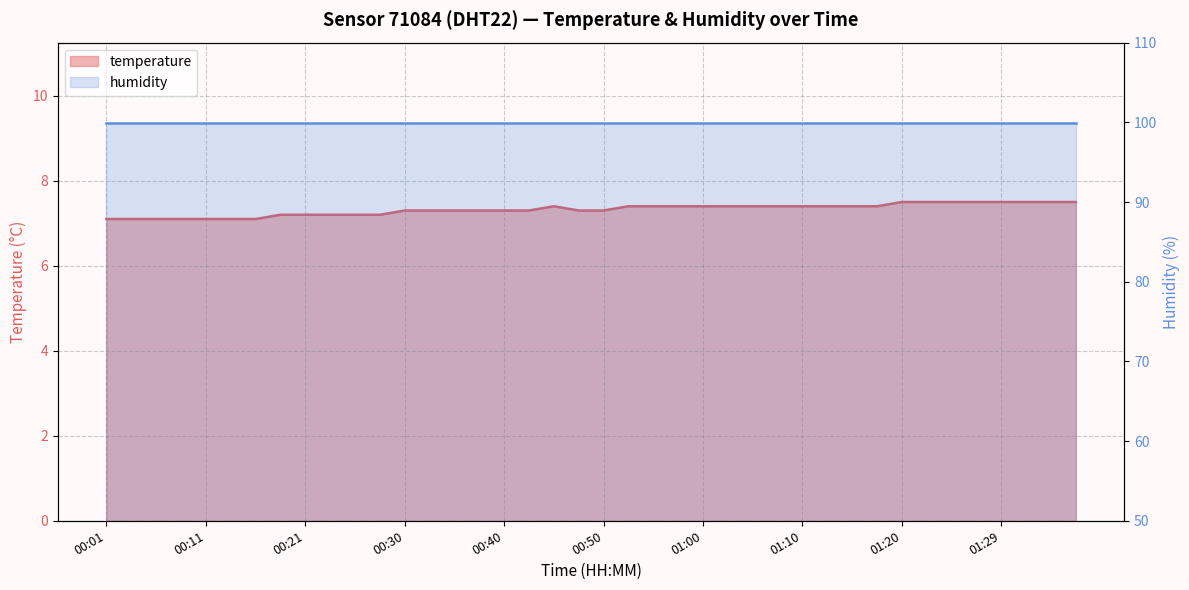

What is the maximum value shown in the chart?

7.5